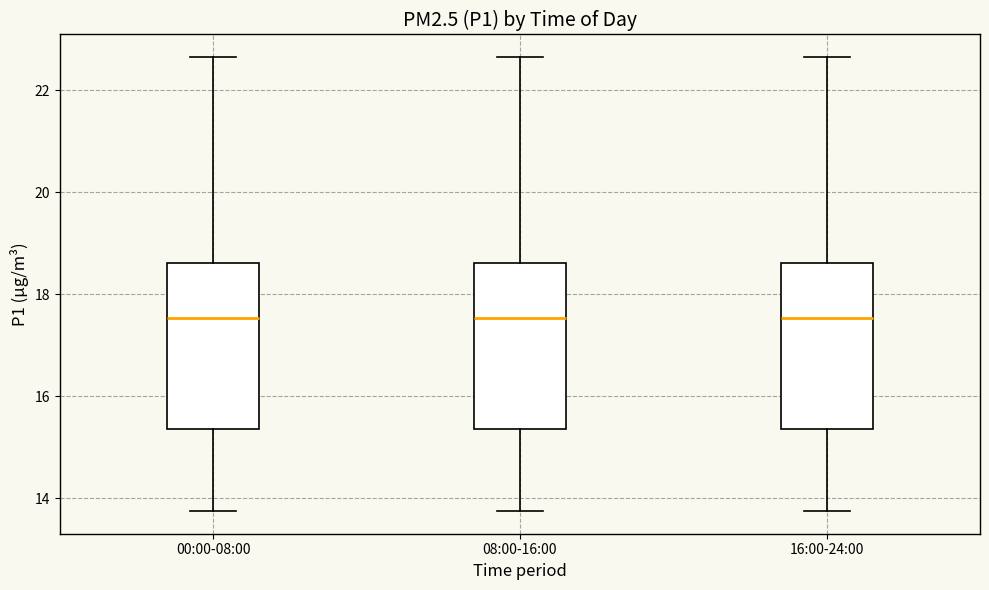

Reading left to right, read every box against the y-axis: the position of its median line, the range the box covers, and the ends of its whiskers. The values are not printed on the chart, so give them approximately, as read against the axis.

00:00-08:00: median 17.6, box 15.4 to 18.6, whiskers 13.8 to 22.6
08:00-16:00: median 17.6, box 15.4 to 18.6, whiskers 13.8 to 22.6
16:00-24:00: median 17.6, box 15.4 to 18.6, whiskers 13.8 to 22.6